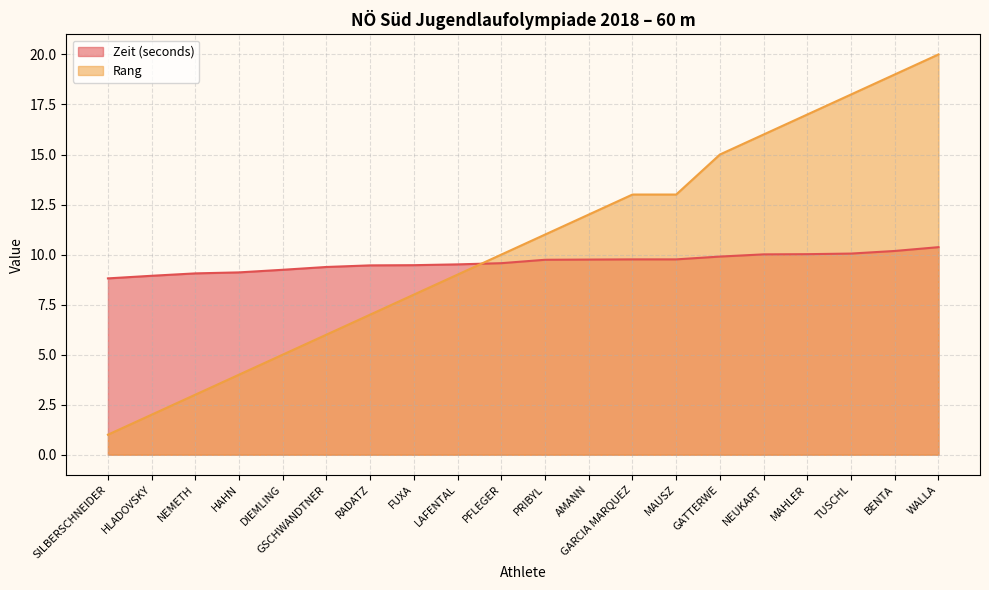

Read the Zeit (seconds) value at GARCIA MARQUEZ.

9.8